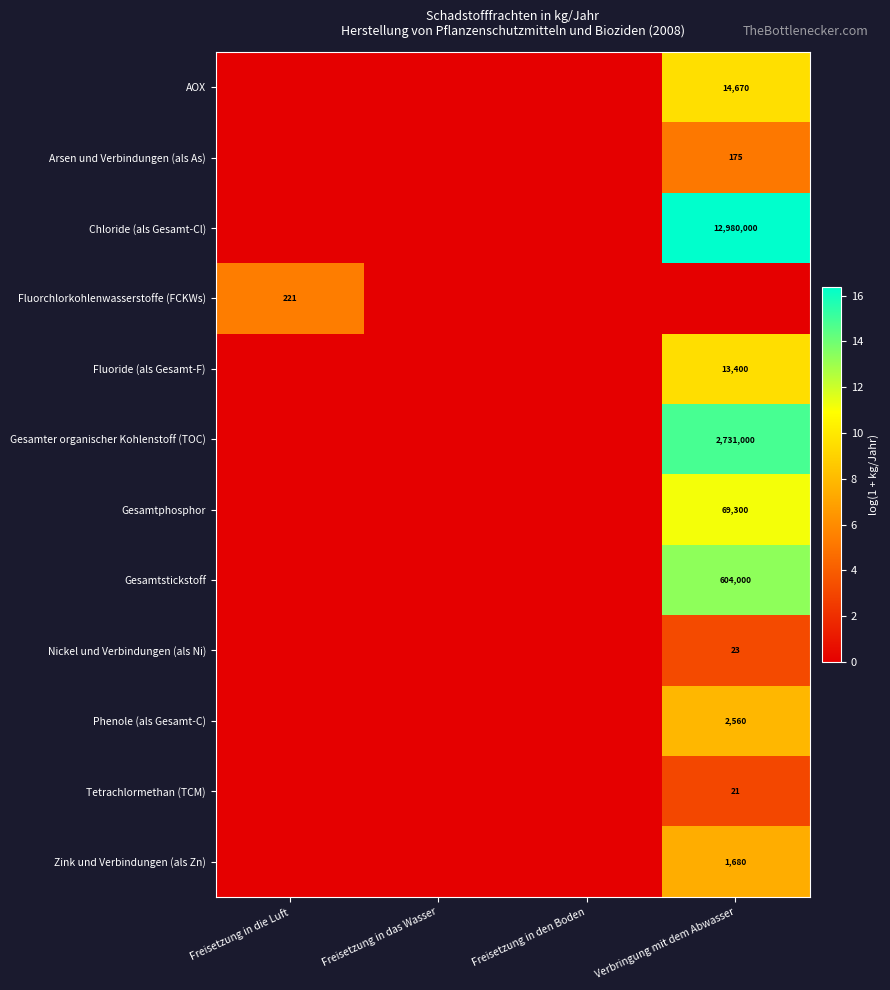

Is it true that Gesamtphosphor equals 29510 at Verbringung mit dem Abwasser?

False